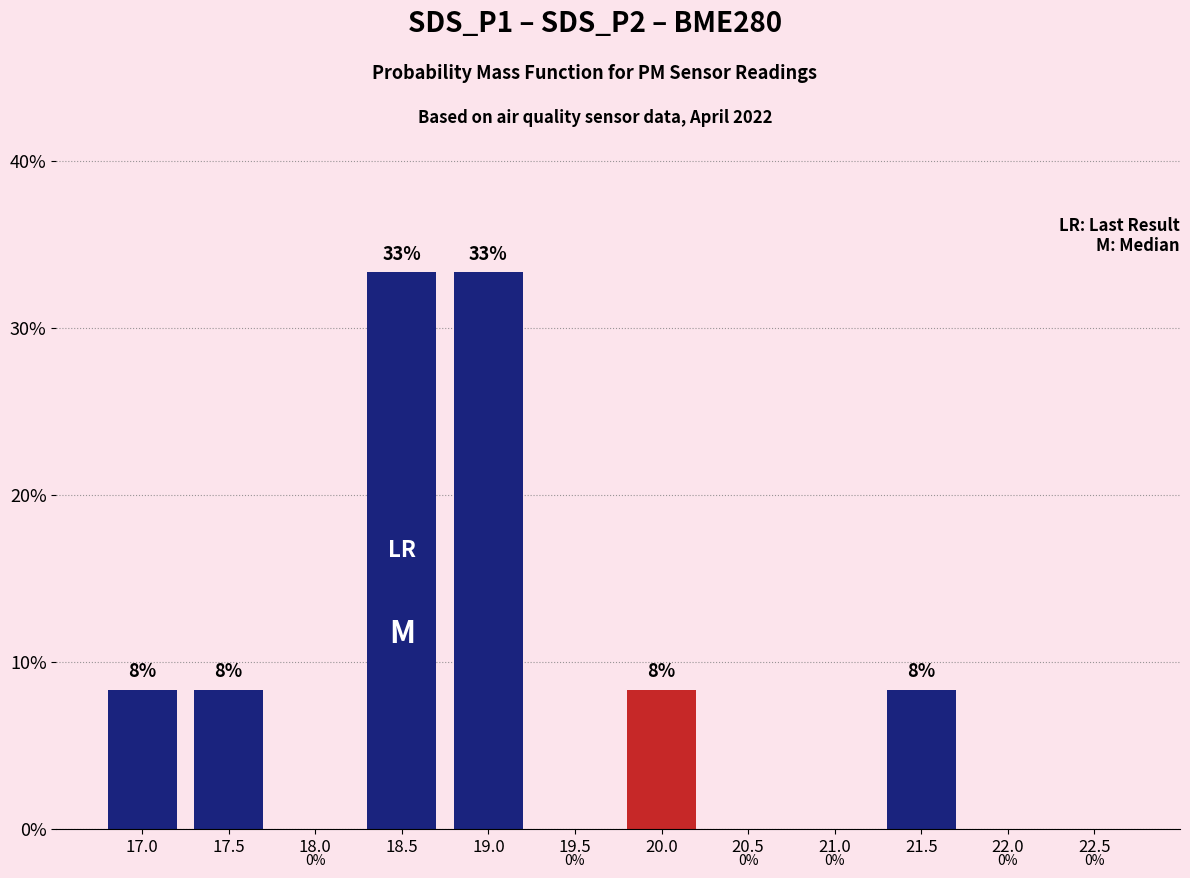

True or false: the data shows 3.2 at 17.5.

False